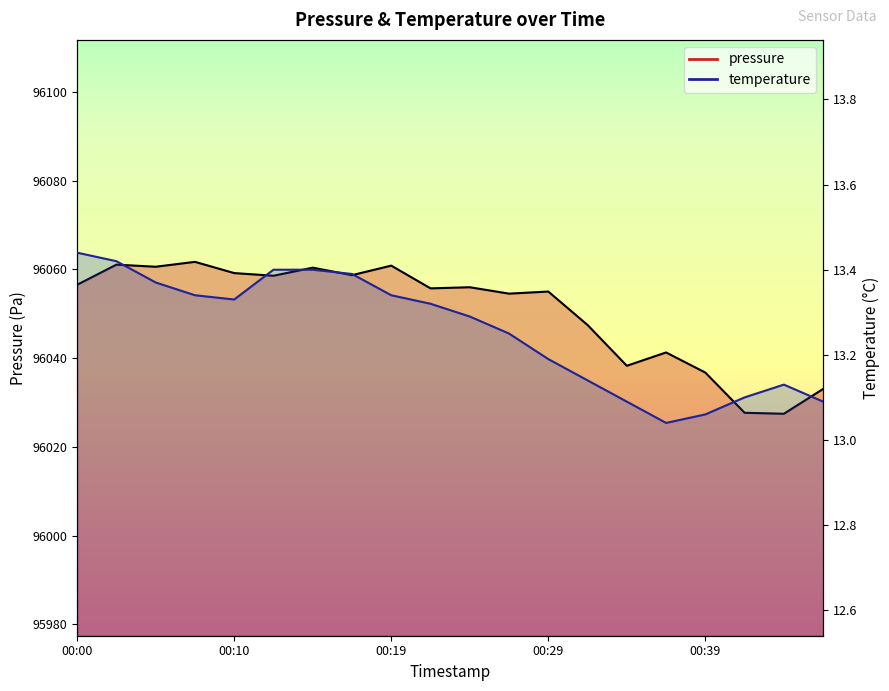

Which has a higher value, 00:24 or 00:05?

00:05